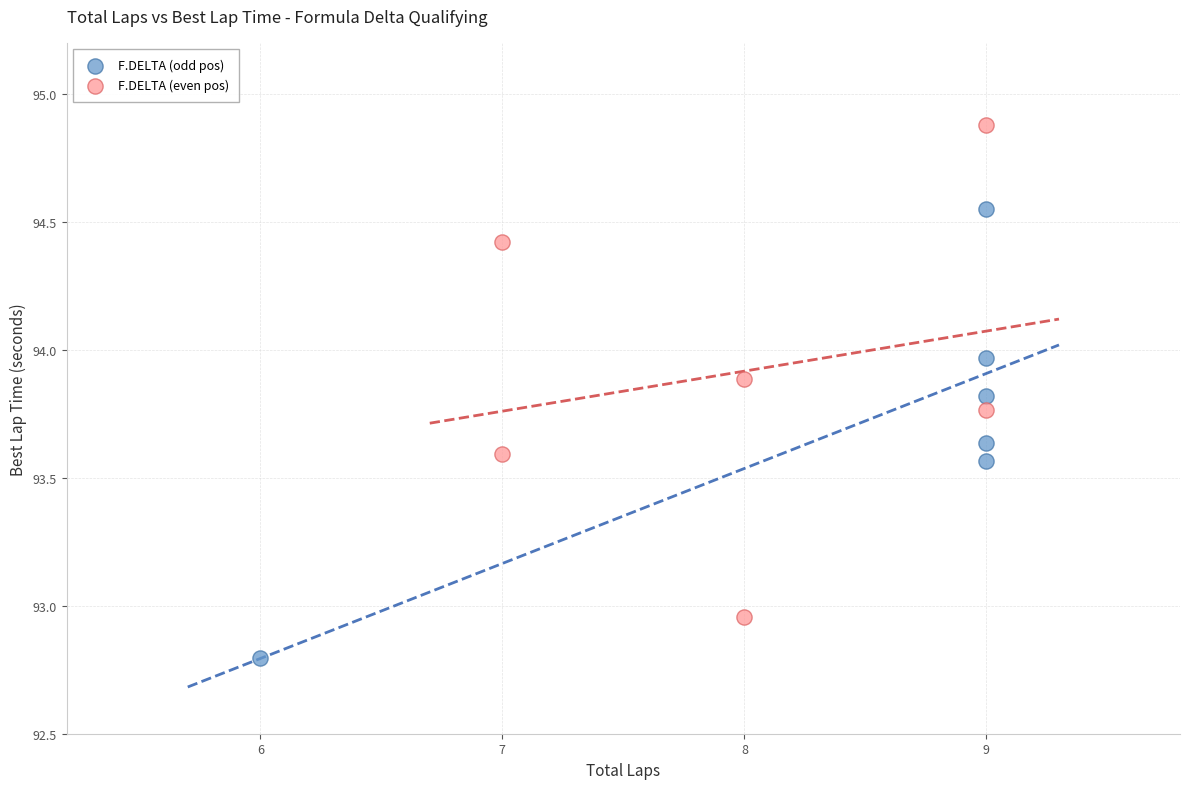

Which series reaches the minimum Y coordinate?

F.DELTA (odd pos)